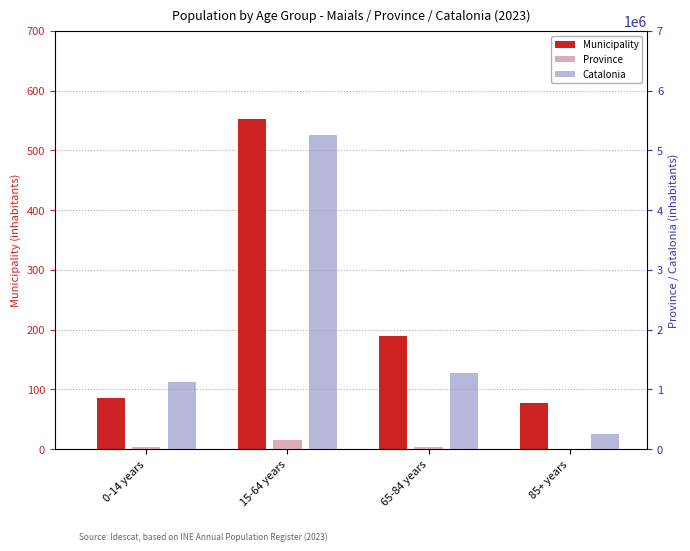

At how many categories does at least one series exceed 4082021?

1